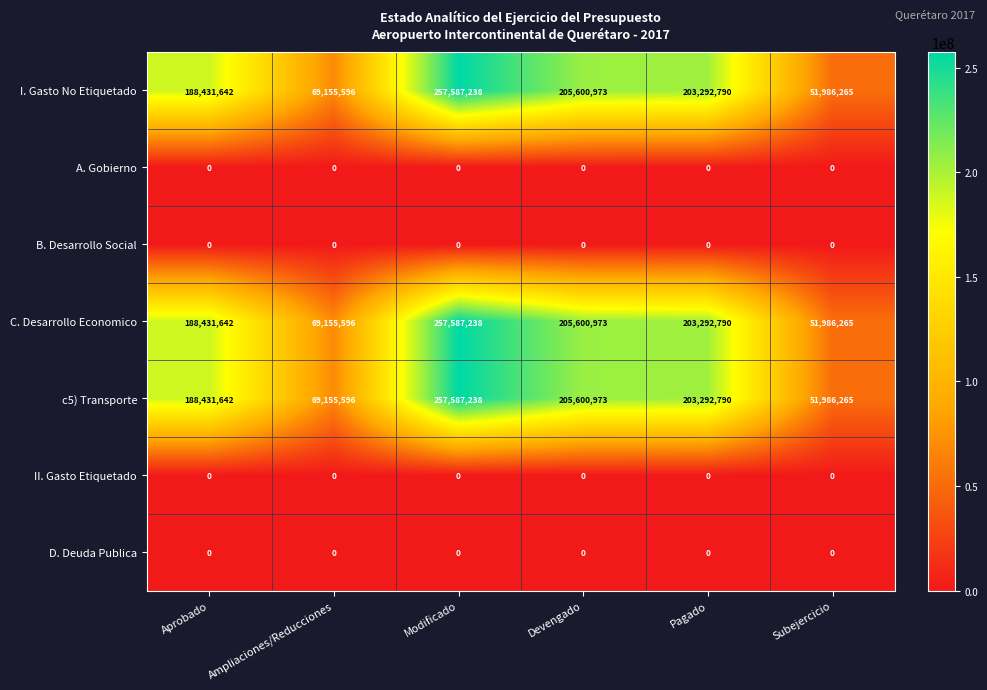

The c5) Transporte series shows 117383685 at Devengado. True or false?

False